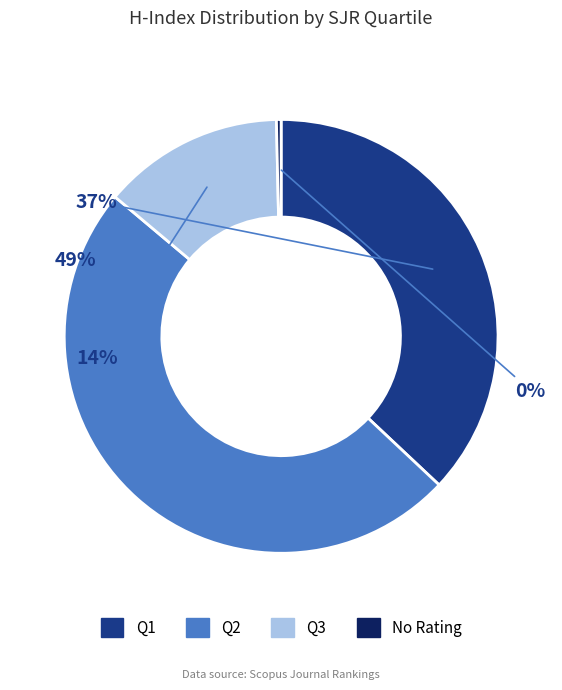

Is Q3 the majority of the pie?

No